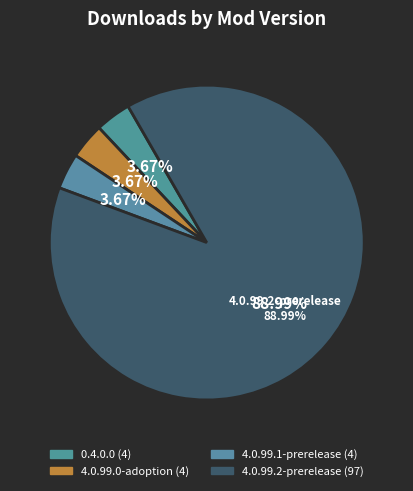

To the nearest percent, what portion does 4.0.99.0-adoption represent?

4%